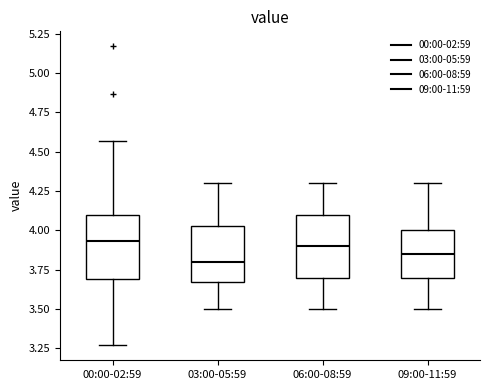

Reading left to right, transcribe this box plot: for each box, give where its median line is, the range the box spans, and where its two whiskers end, as read against the y-axis. The values are not printed on the chart, so give them approximately, as read against the axis.

00:00-02:59: median 3.95, box 3.70 to 4.10, whiskers 3.25 to 4.55
03:00-05:59: median 3.80, box 3.70 to 4.05, whiskers 3.50 to 4.30
06:00-08:59: median 3.90, box 3.70 to 4.10, whiskers 3.50 to 4.30
09:00-11:59: median 3.85, box 3.70 to 4.00, whiskers 3.50 to 4.30